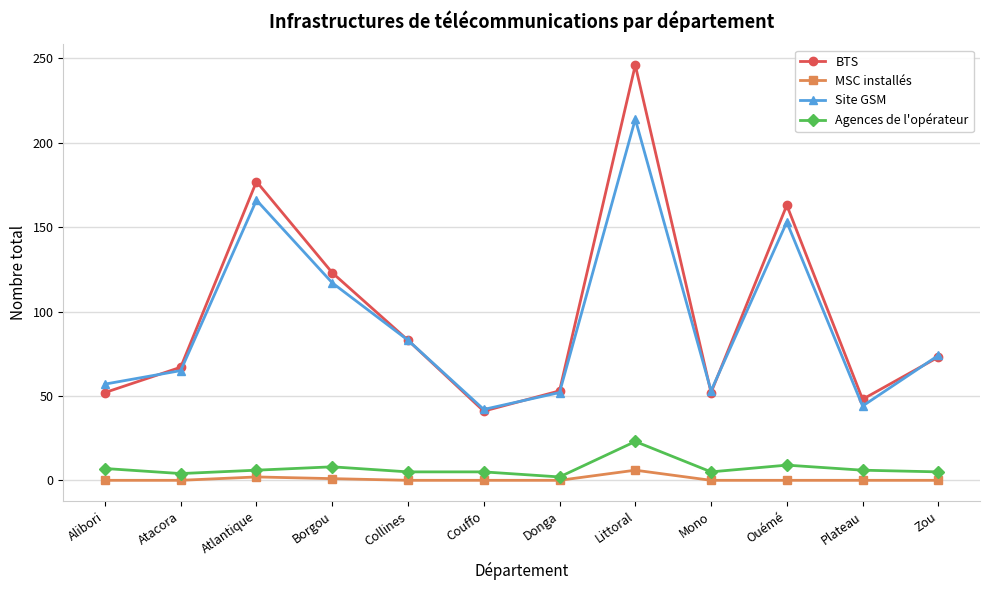

The value of Site GSM at Atacora is 20. True or false?

False